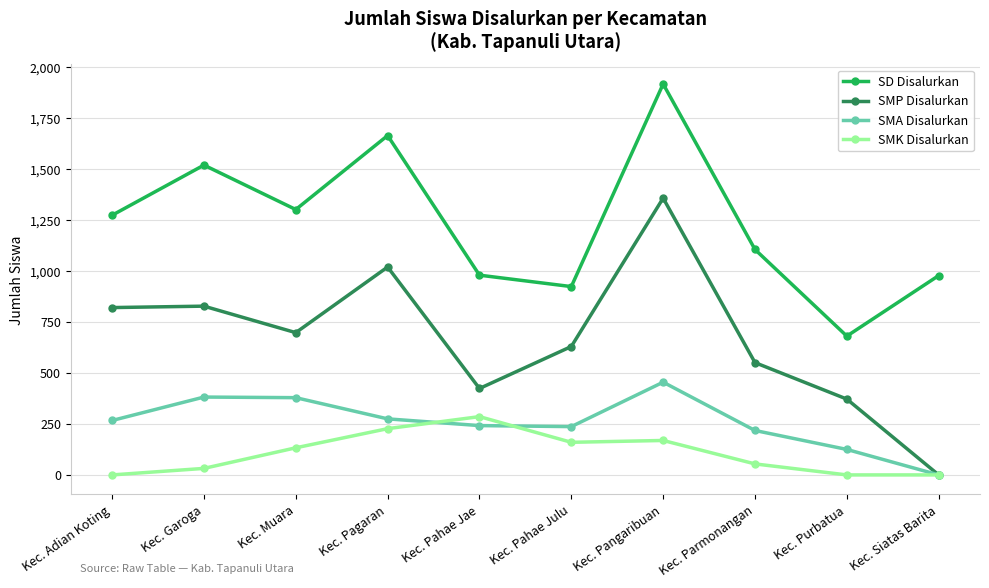

Which label corresponds to the largest value in the chart?

Kec. Pangaribuan